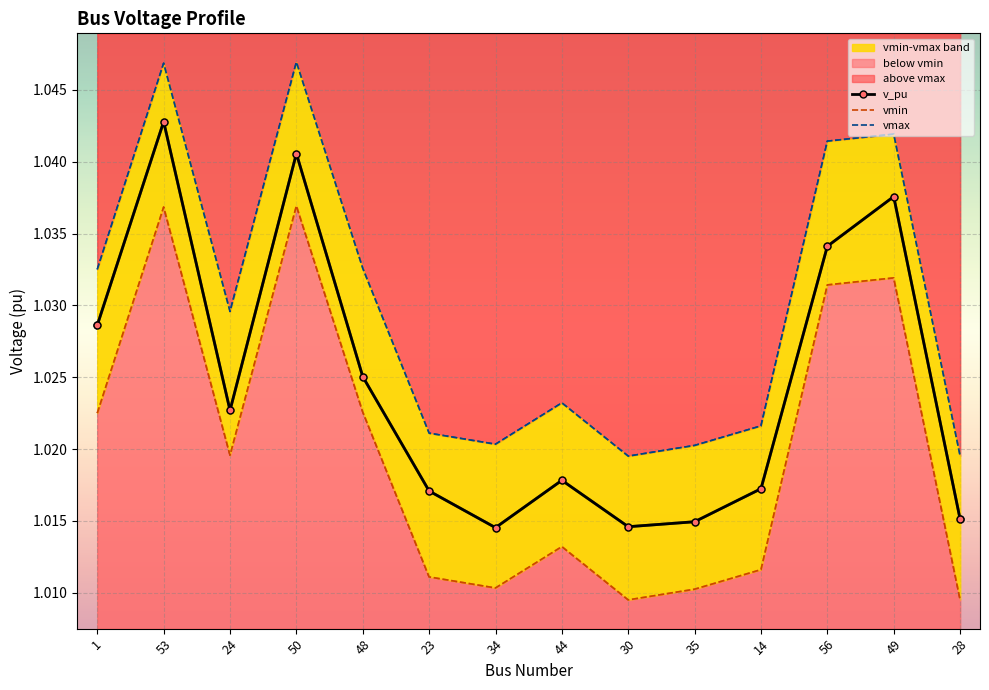

How many interior local valleys does the v_pu series have?

3